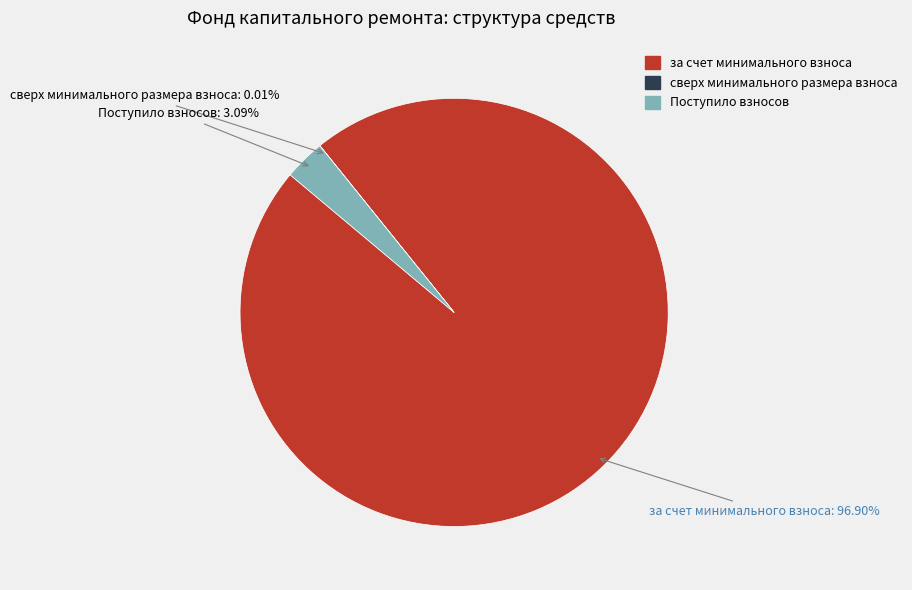

Which category accounts for the majority?

за счет минимального взноса